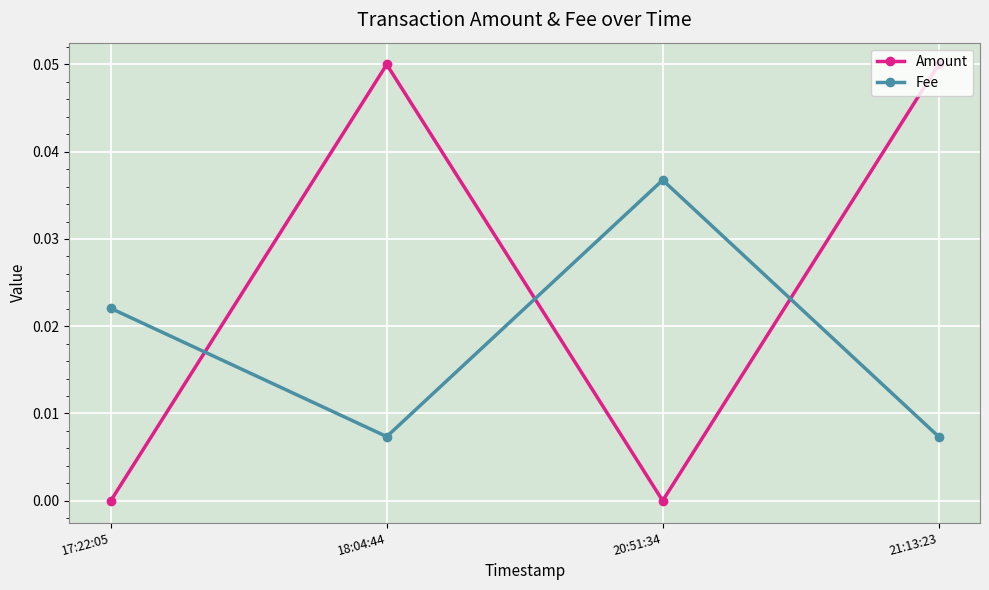

Rank the series by their average value, from highest to lowest.

Amount, Fee